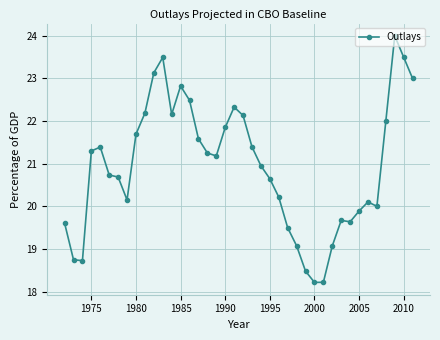

What is the maximum value shown in the chart?

24.0